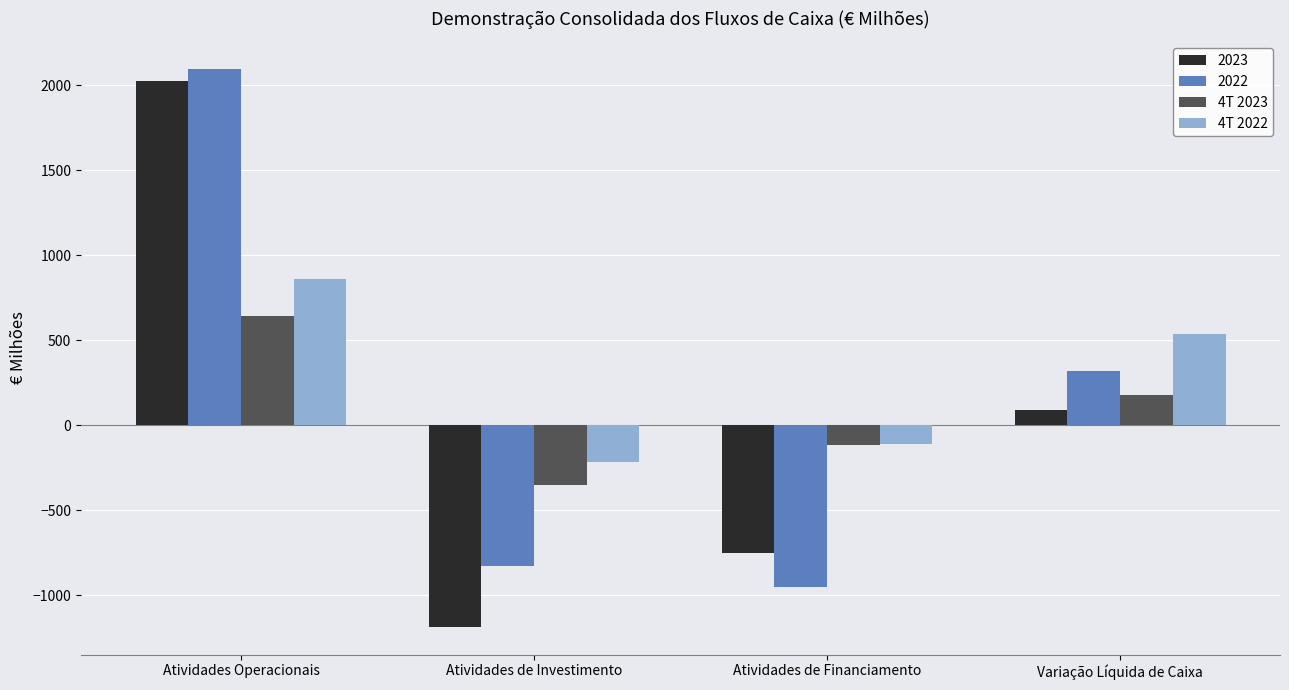

Which series changed the most between Atividades de Investimento and Atividades de Financiamento?

2023